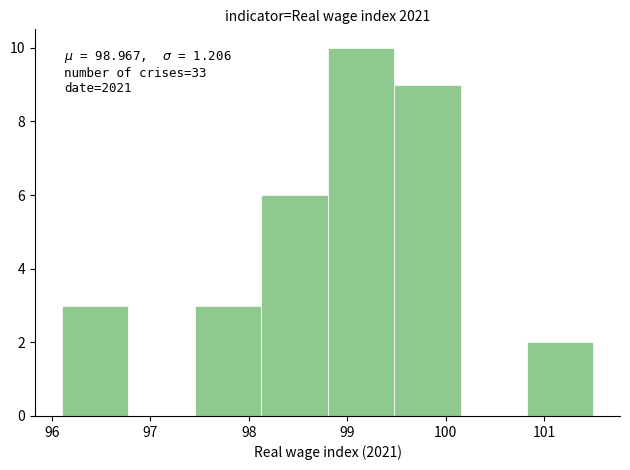

Over which range of the x-axis is the bar tallest?

98.8 to 99.5